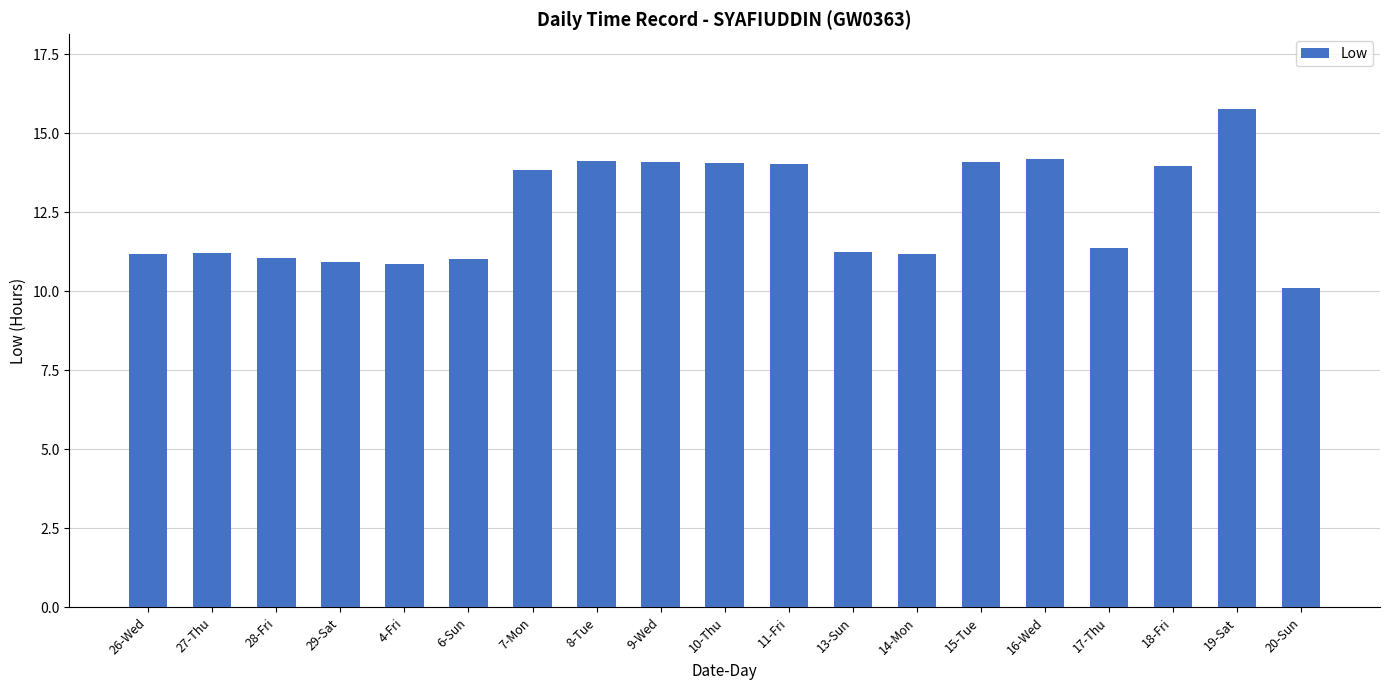

What position from the right is 20-Sun?

1